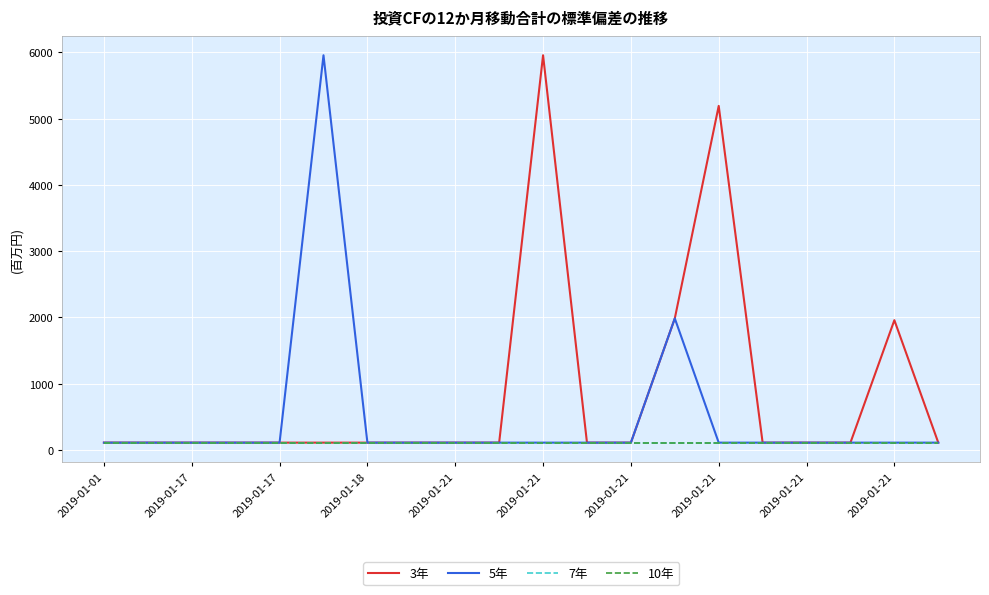

Does the chart display data point markers on the line(s)?

No